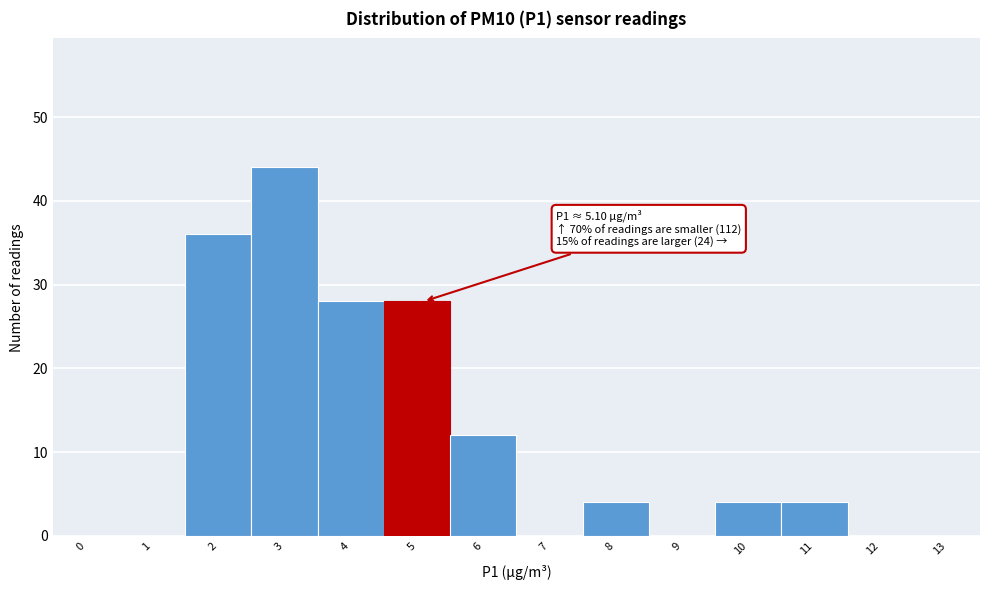

Reading left to right, what are all the values shown in this chart?

0=0	1=0	2=36	3=44	4=28	5=28	6=12	7=0	8=4	9=0	10=4	11=4	12=0	13=0